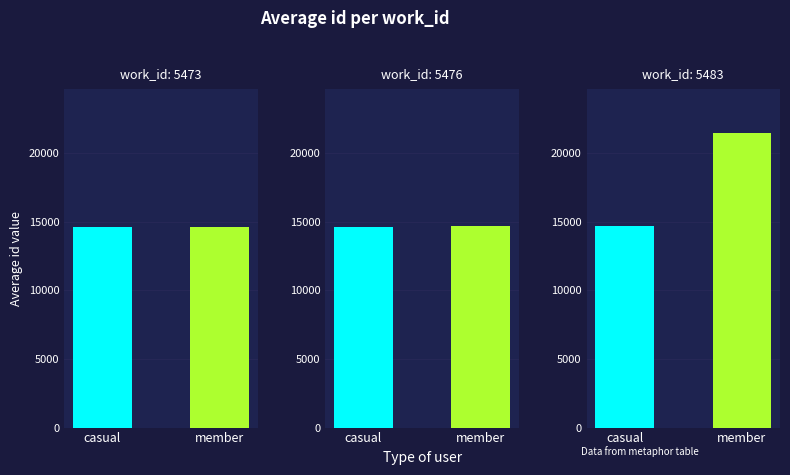

The value of casual at 5483 is 8058. True or false?

False